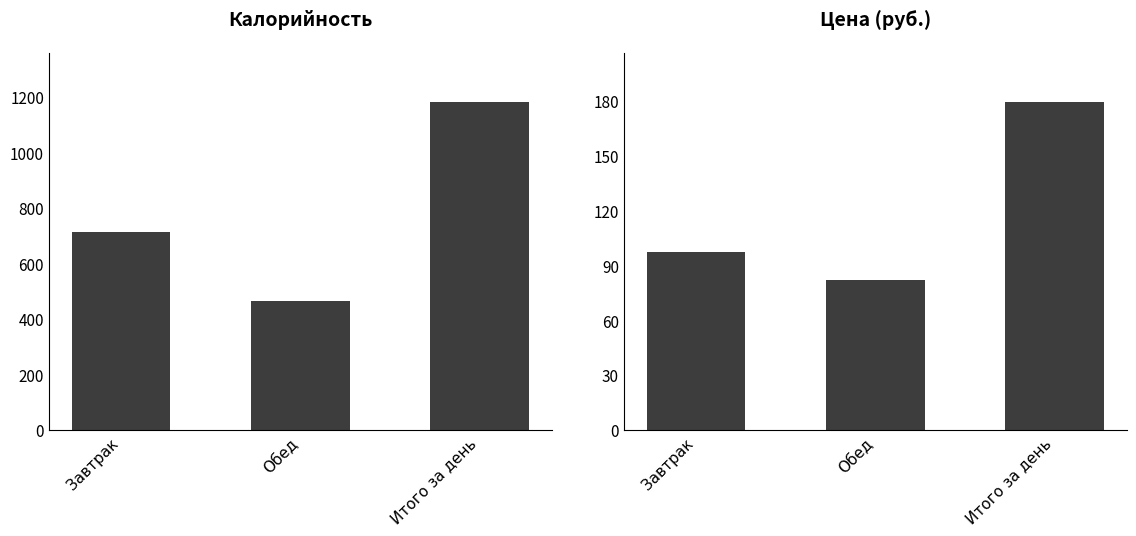

Which label corresponds to the largest value in the chart?

Итого за день